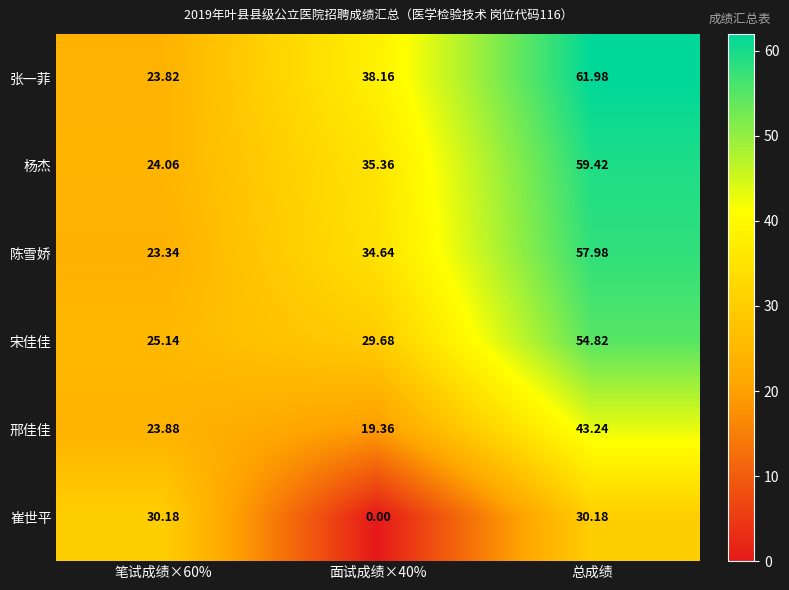

Which series has the largest total across all categories?

张一菲